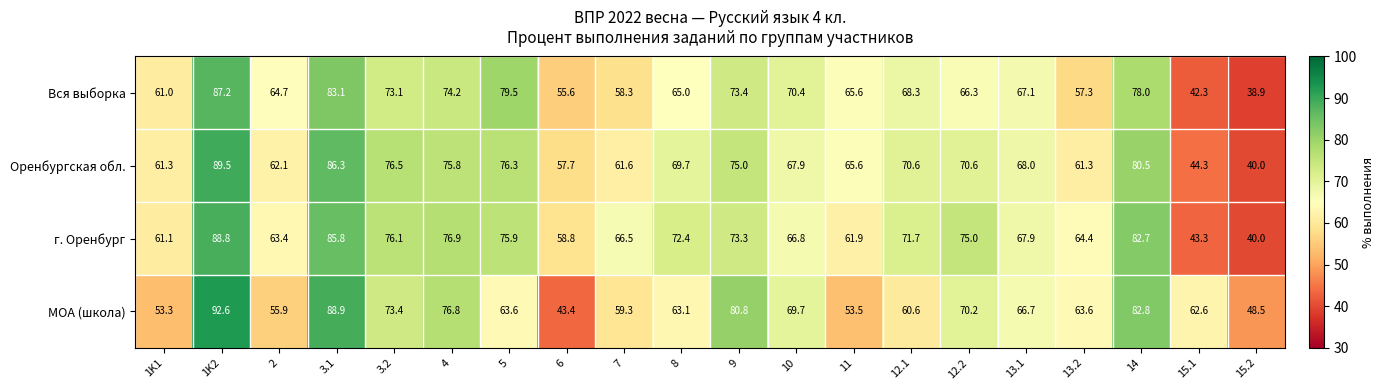

Which label corresponds to the largest value in the chart?

1K2